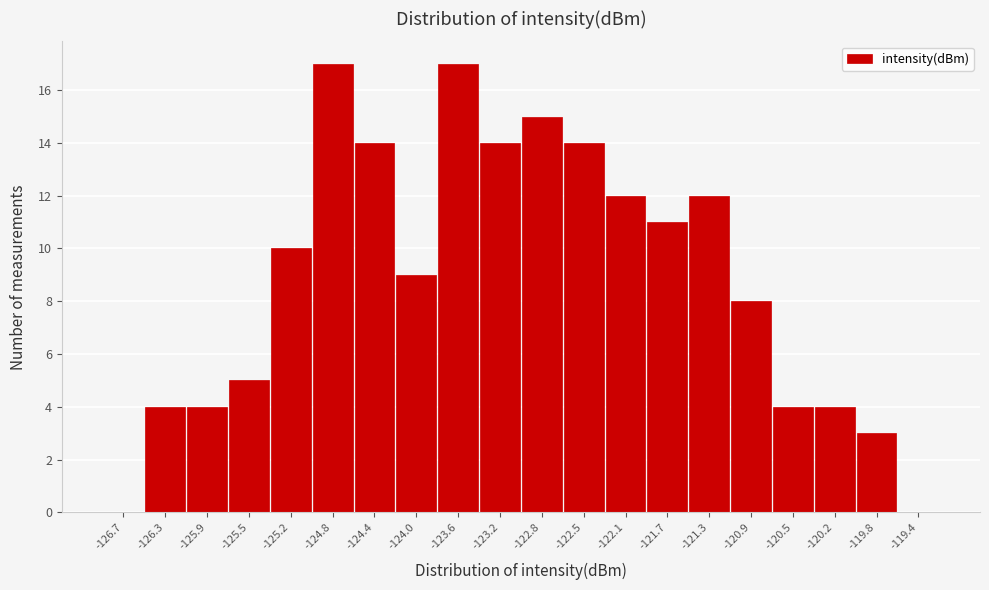

Reading right to left, list all the values displayed in this chart.

-119.4=0	-119.8=3	-120.2=4	-120.5=4	-120.9=8	-121.3=12	-121.7=11	-122.1=12	-122.5=14	-122.8=15	-123.2=14	-123.6=17	-124.0=9	-124.4=14	-124.8=17	-125.2=10	-125.5=5	-125.9=4	-126.3=4	-126.7=0